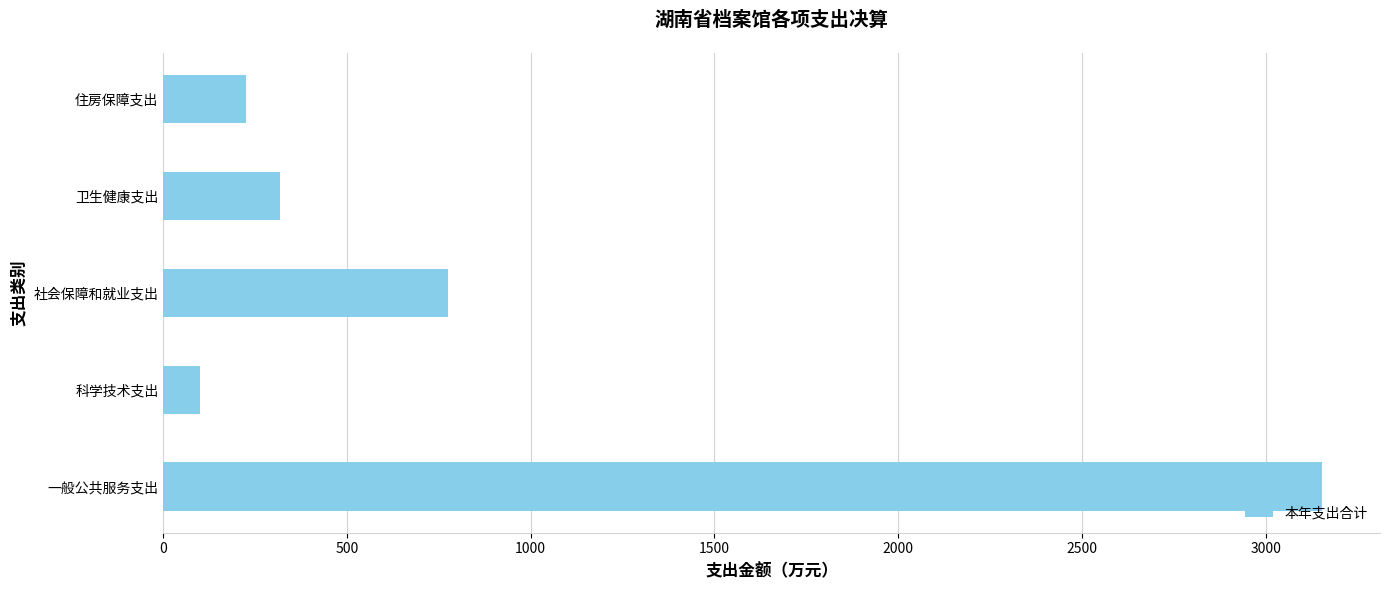

What is the difference between the maximum and second lowest values?

2927.5